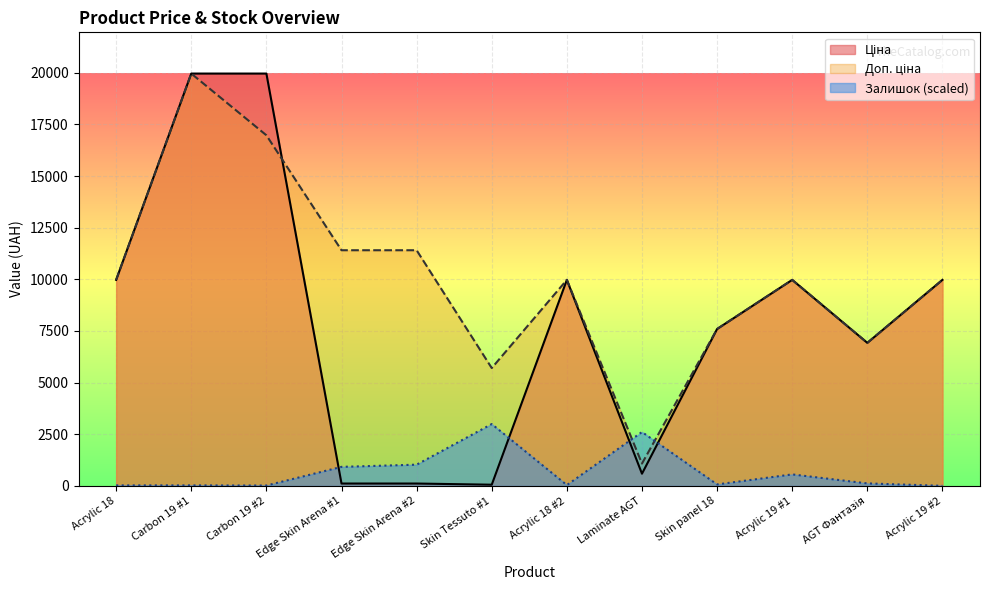

True or false: Доп. ціна and Залишок intersect in this chart.

True